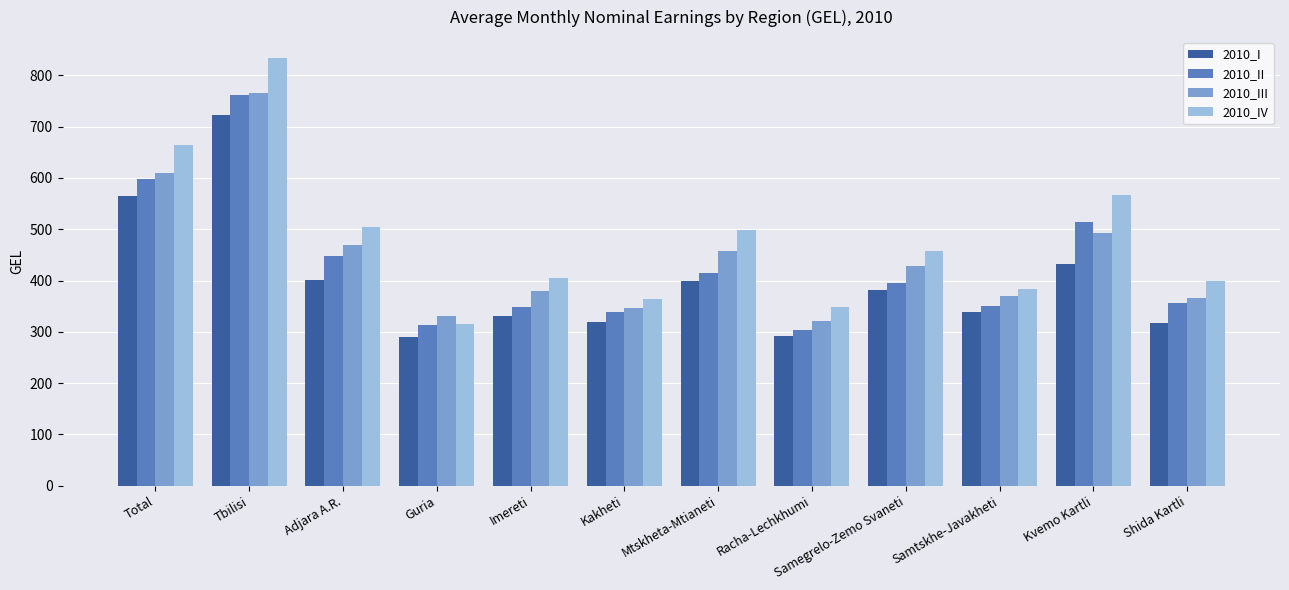

What is the total value across all series at Imereti?

1463.3